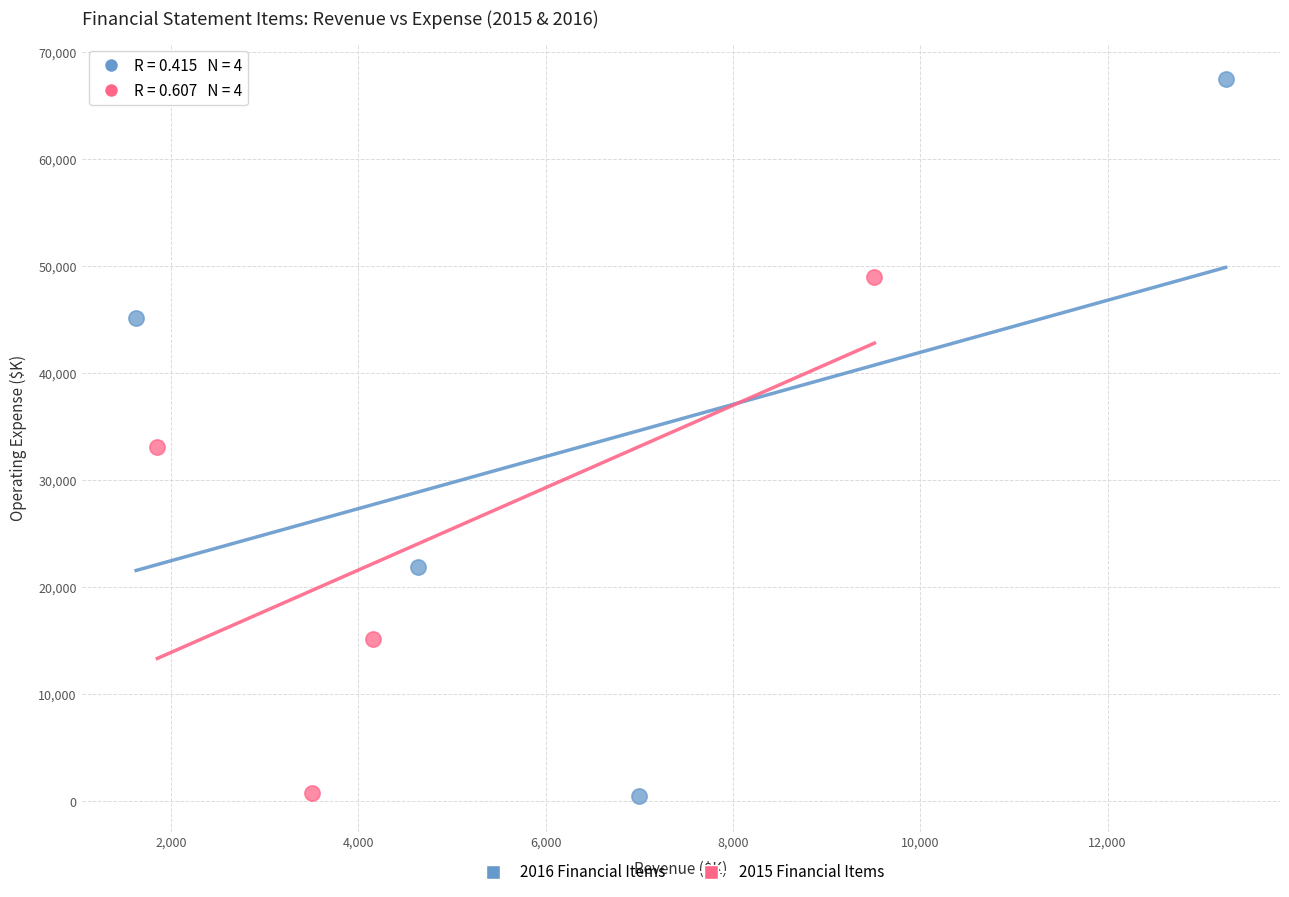

Which series reaches the maximum Y coordinate?

2016 Financial Items